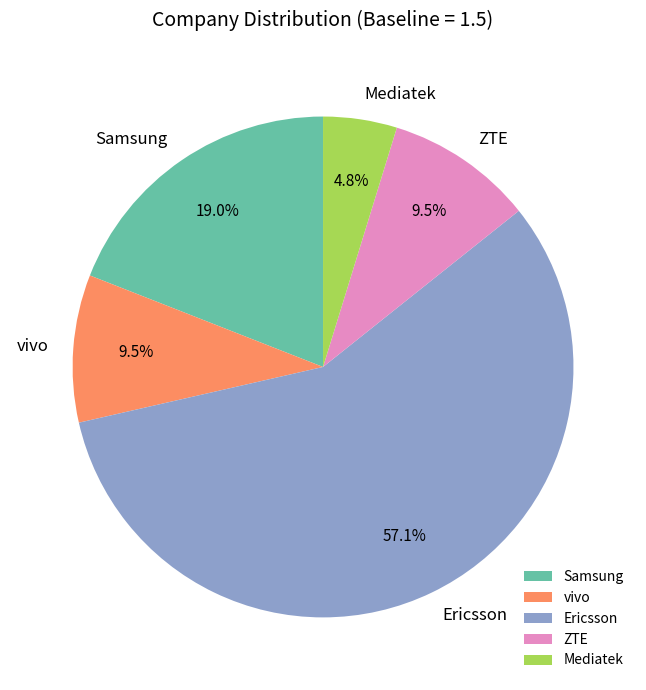

Which has a higher value, ZTE or Mediatek?

ZTE